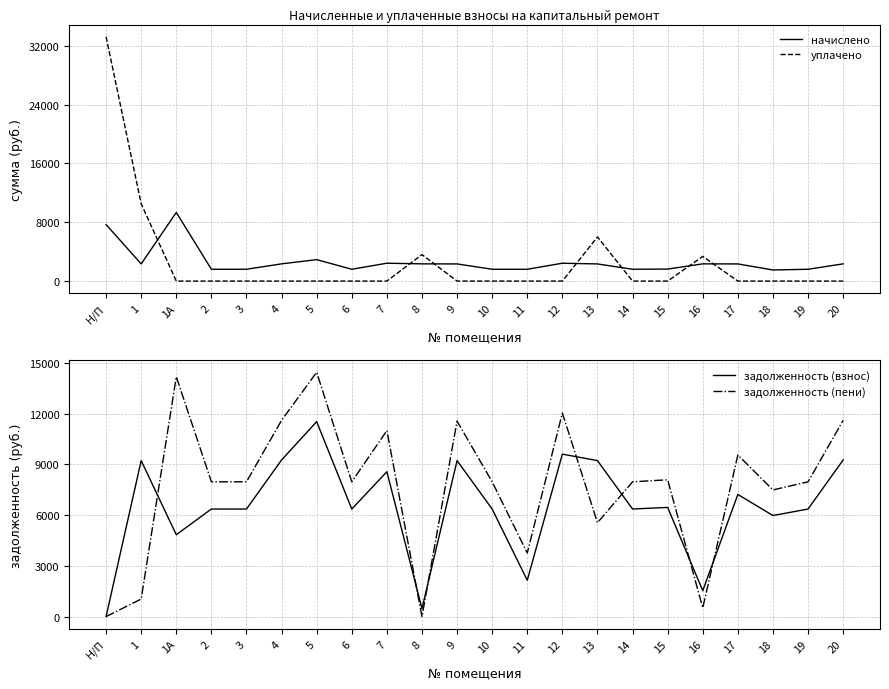

What is the maximum value for задолженность (взнос)?

11520.0